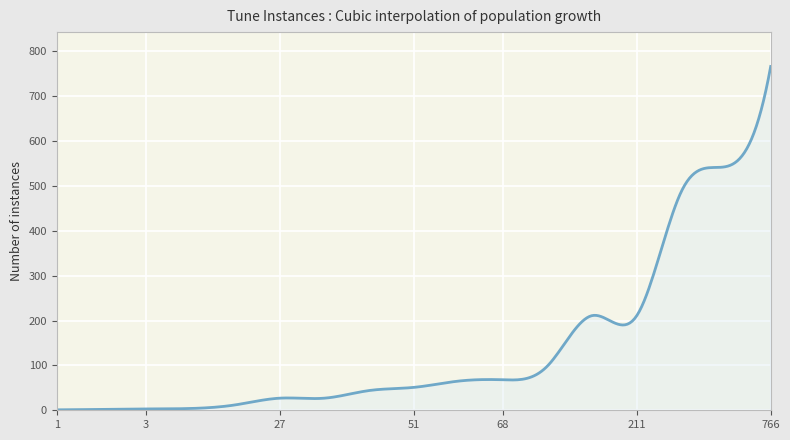

What is the difference between the maximum and minimum values?

765.0